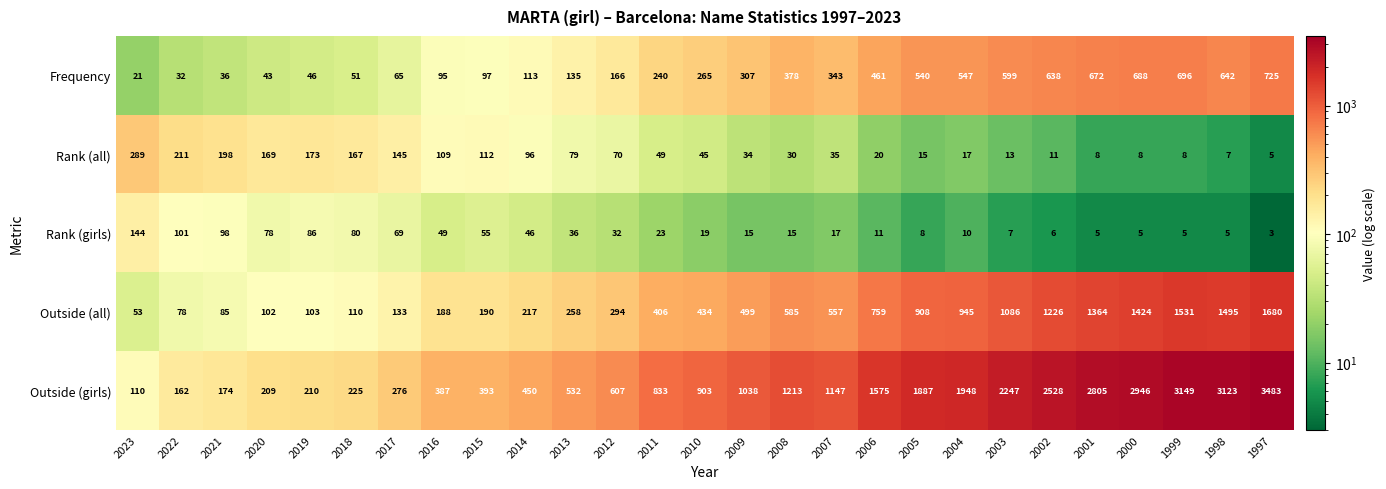

At 1999, list the series in order from smallest to largest.

Rank (girls), Rank (all), Frequency, Outside (all), Outside (girls)